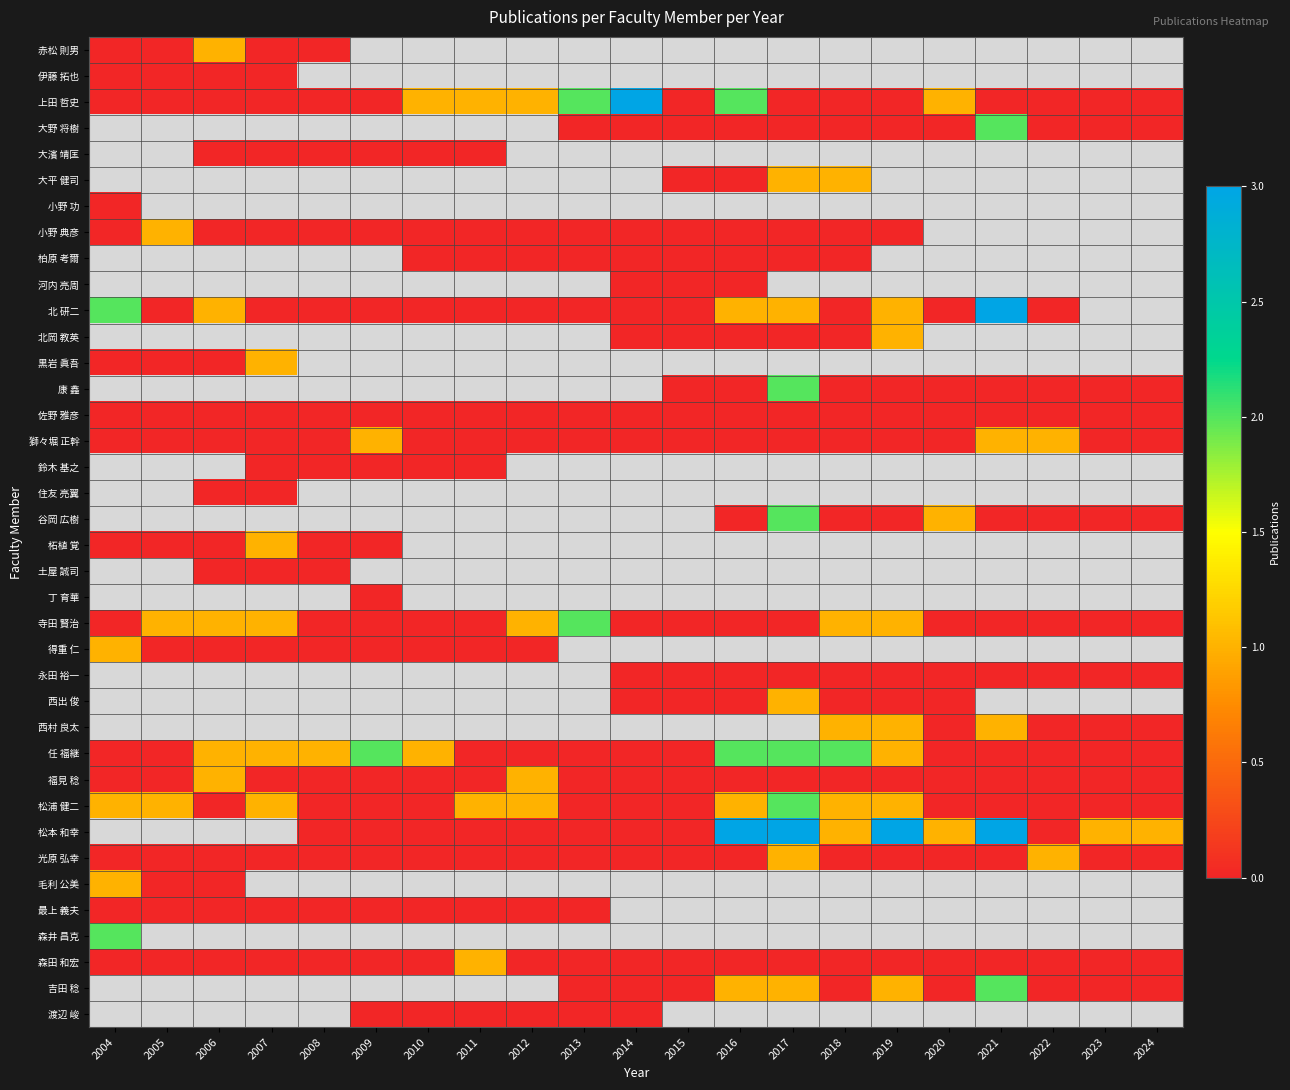

At how many categories does at least one series exceed 0?

20